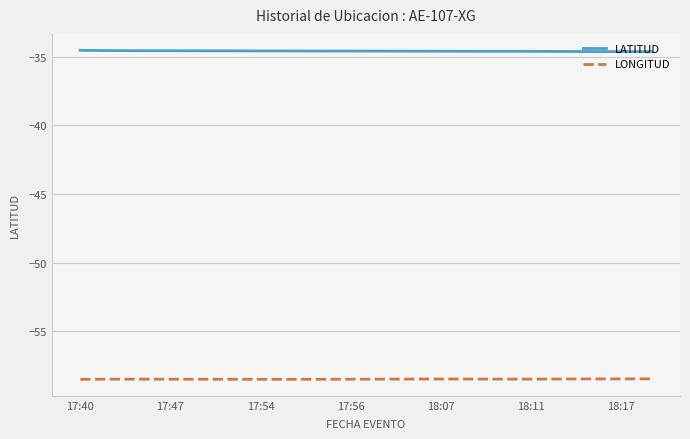

What is the sum of all LONGITUD values?

-1169.9